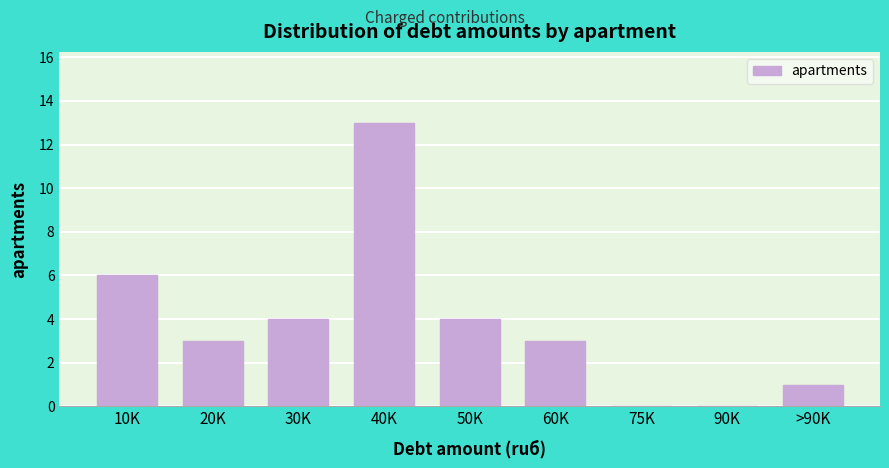

Reading right to left, extract all data points from this chart.

>90K=1	90K=0	75K=0	60K=3	50K=4	40K=13	30K=4	20K=3	10K=6